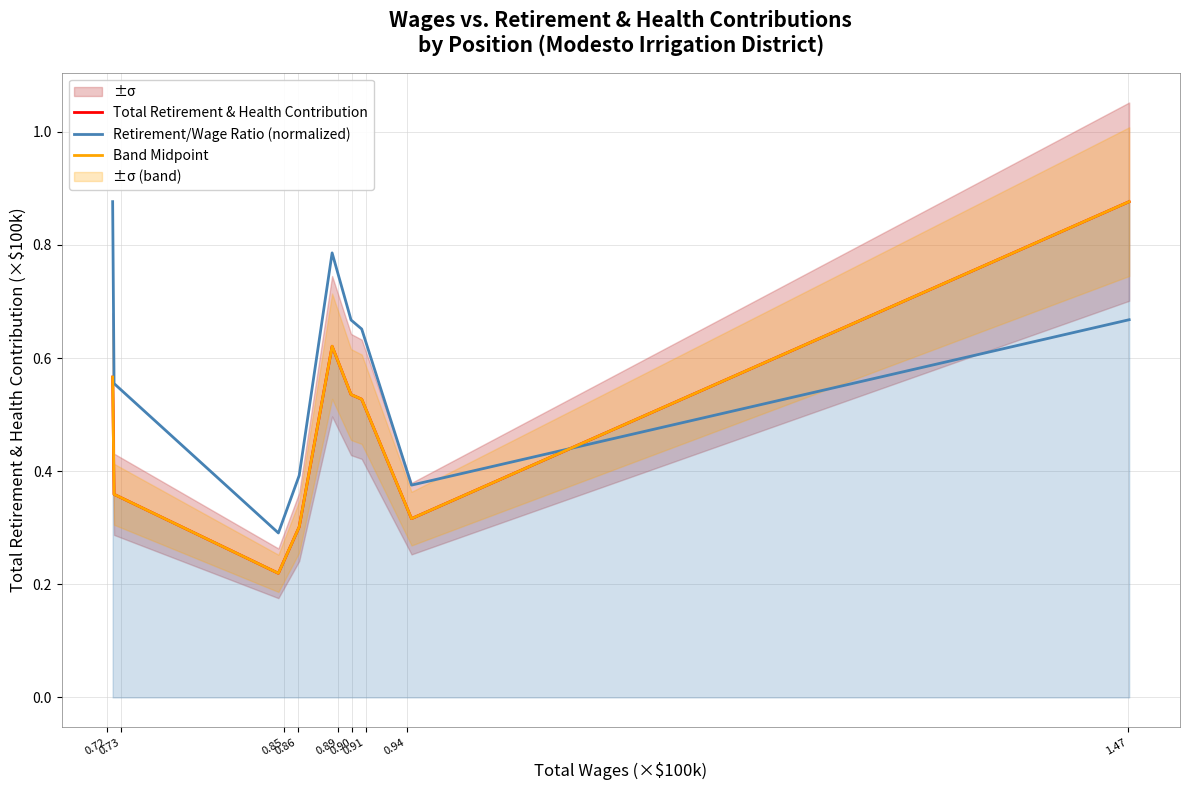

What is the label of the 4th point from the right?

0.90